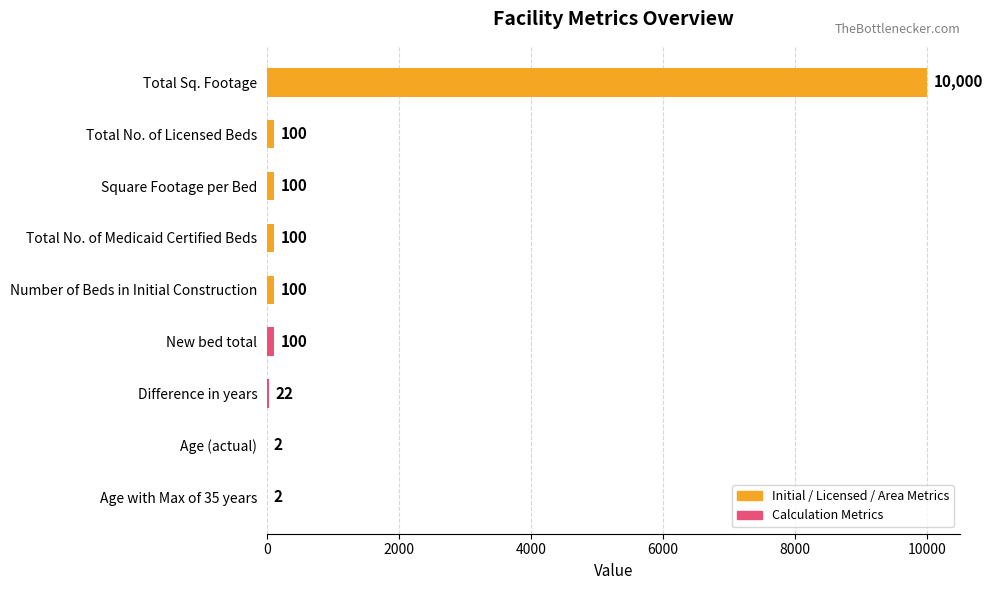

What is the approximate value at New bed total?

100